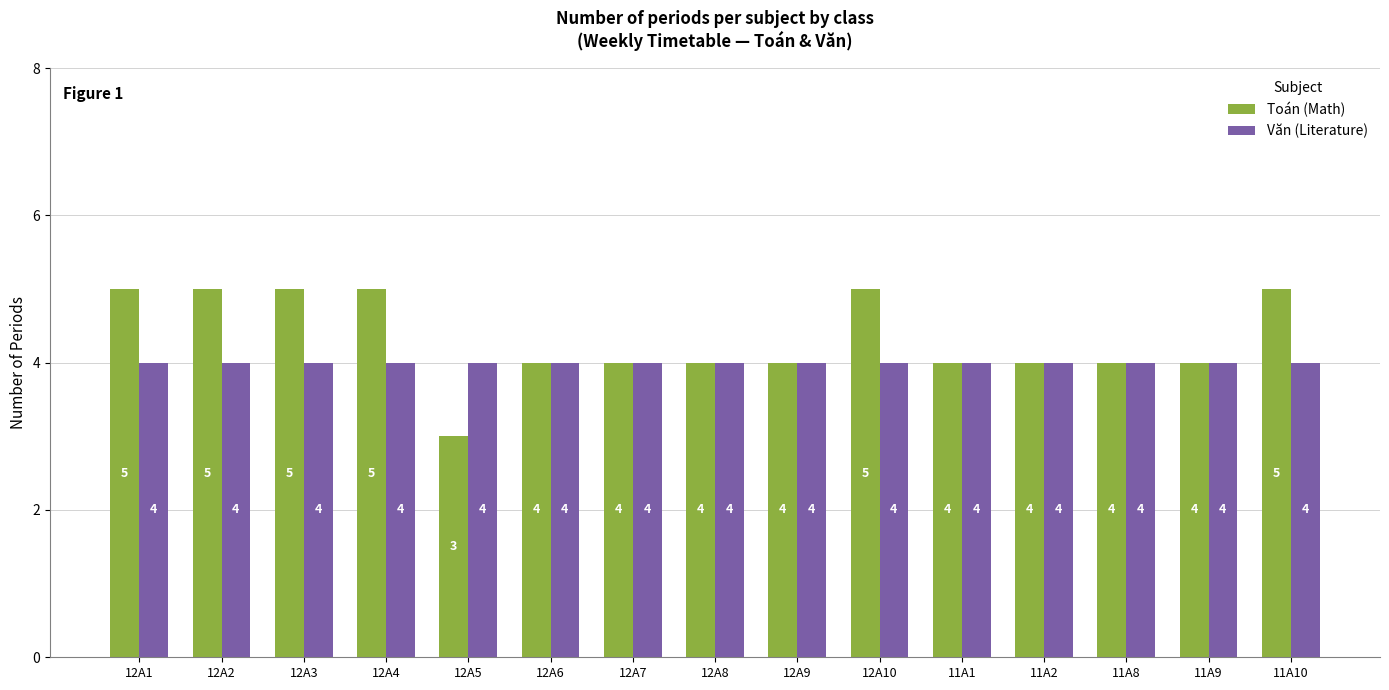

Which series changed the most between 12A10 and 11A8?

Toán (Math)